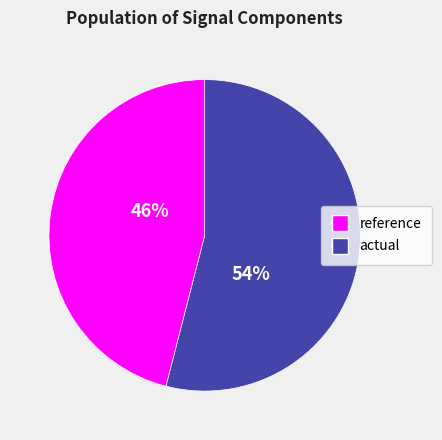

What is the smallest slice in the pie chart?

actual